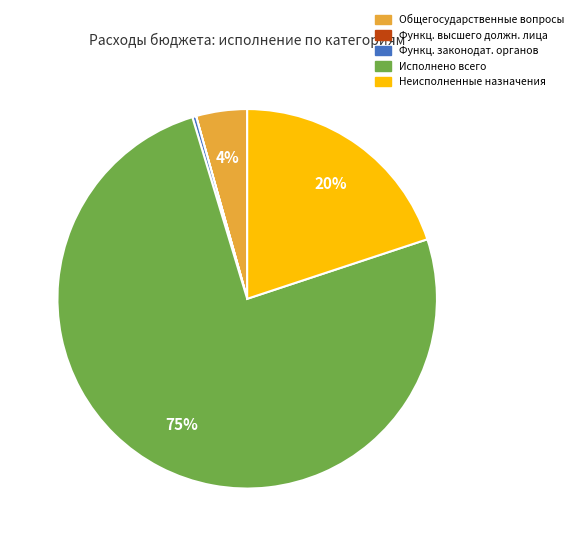

To the nearest percent, what is the average slice percentage?

20%